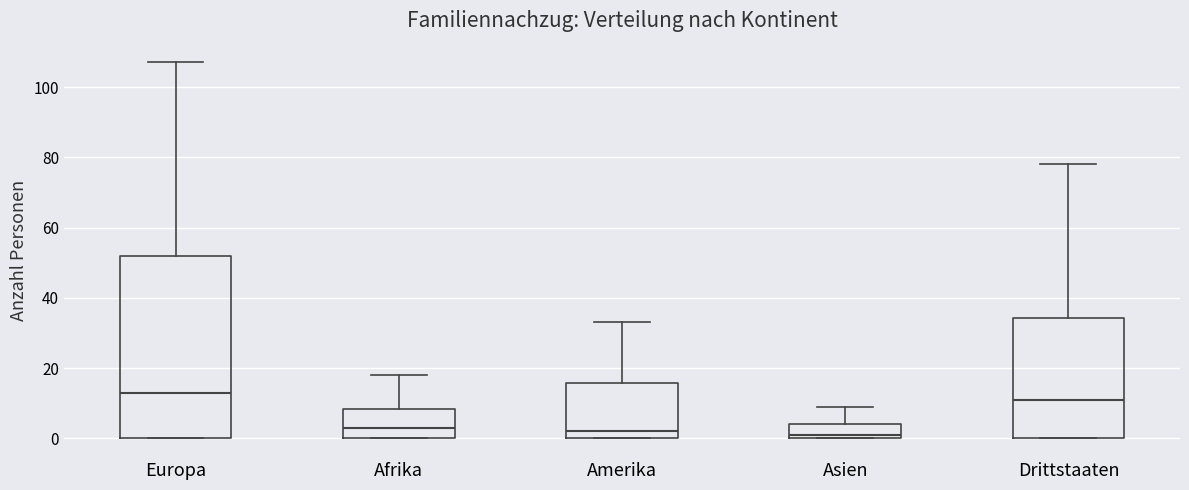

Comparing the boxes themselves (not the whiskers), which one is the tallest?

Europa